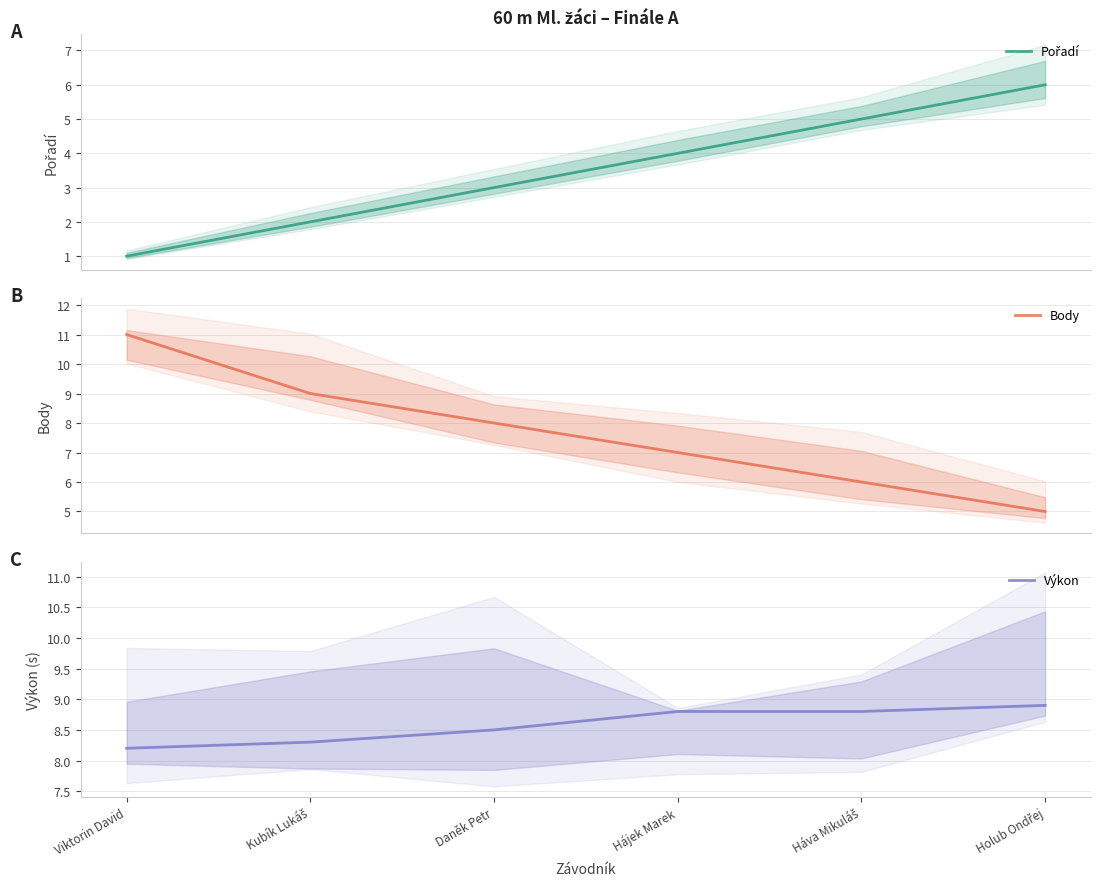

True or false: Výkon and Pořadí cross at least once.

False